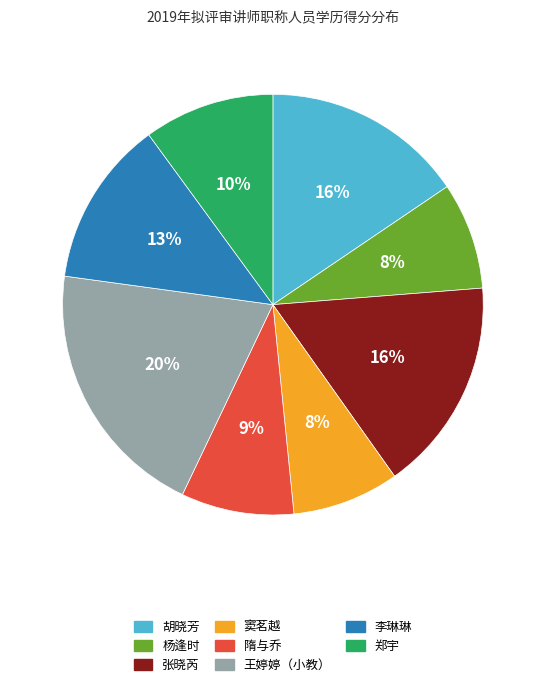

To the nearest percent, what portion does 杨逢时 represent?

8%